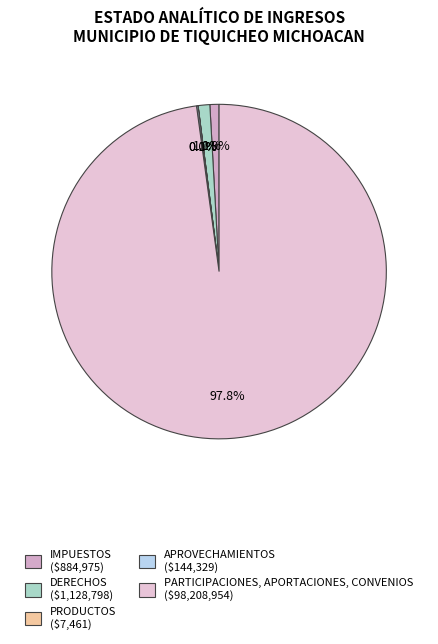

To the nearest percent, what is the difference between the largest and smallest slice percentages?

98%